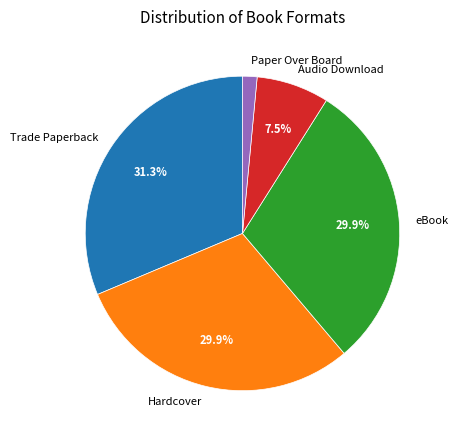

What percentage is NOT represented by Hardcover?

70.1%